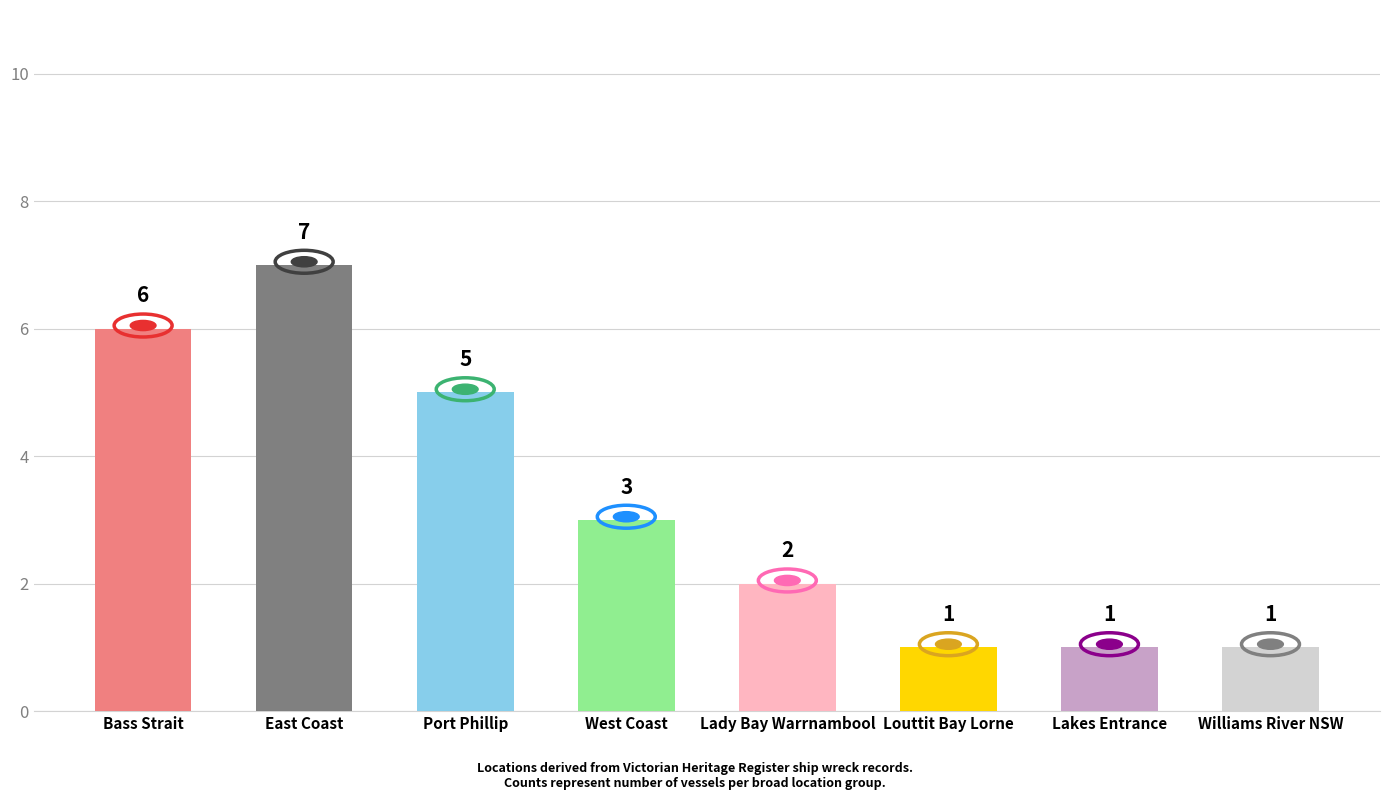

How many data points are less than 3?

4